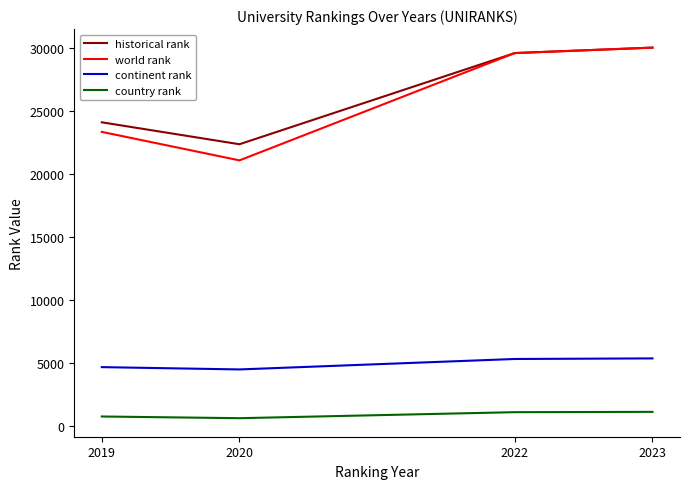

Between 2019 and 2022, which series saw the biggest shift?

world rank